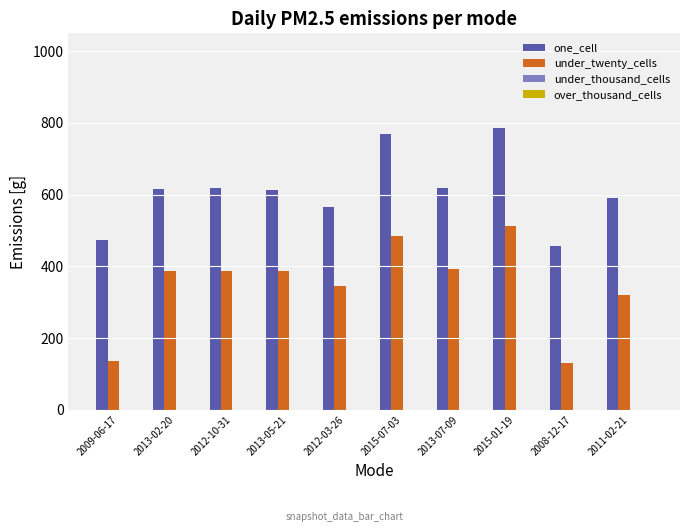

Are the bars horizontal?

No